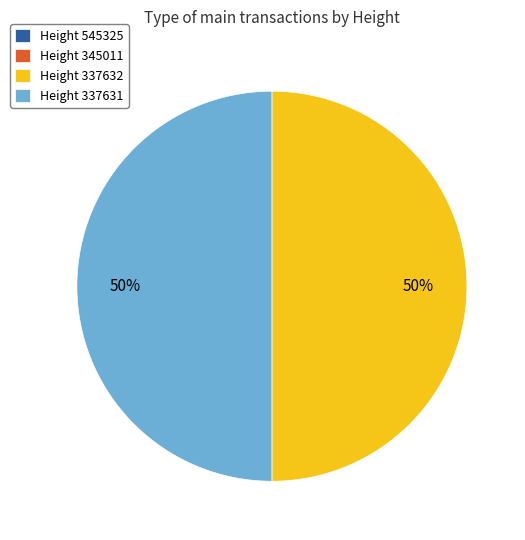

To the nearest percent, what is the difference between the largest and smallest slice percentages?

50%